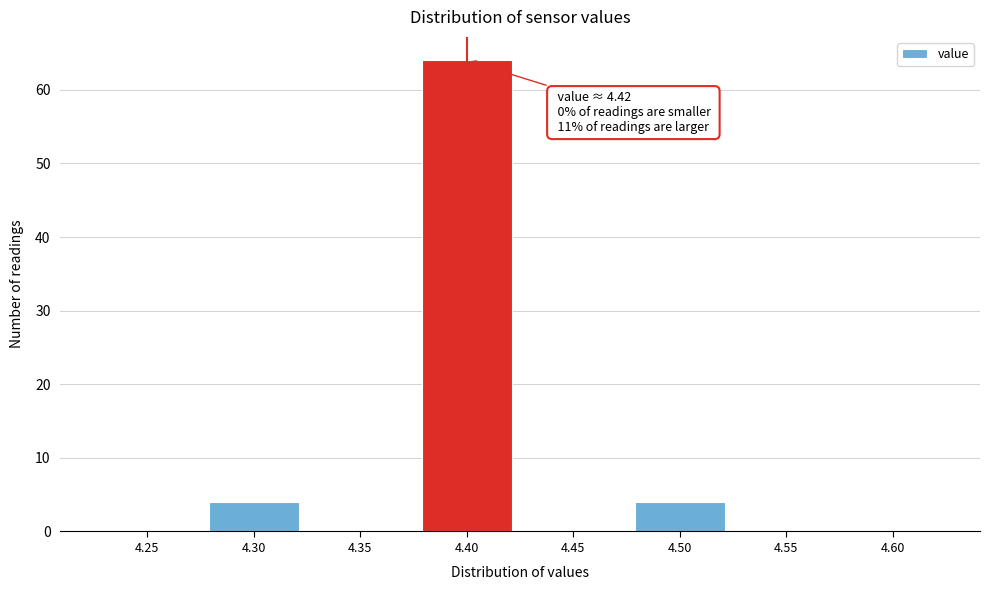

Reading left to right, list all the values displayed in this chart.

4.25=0	4.30=4	4.35=0	4.40=64	4.45=0	4.50=4	4.55=0	4.60=0